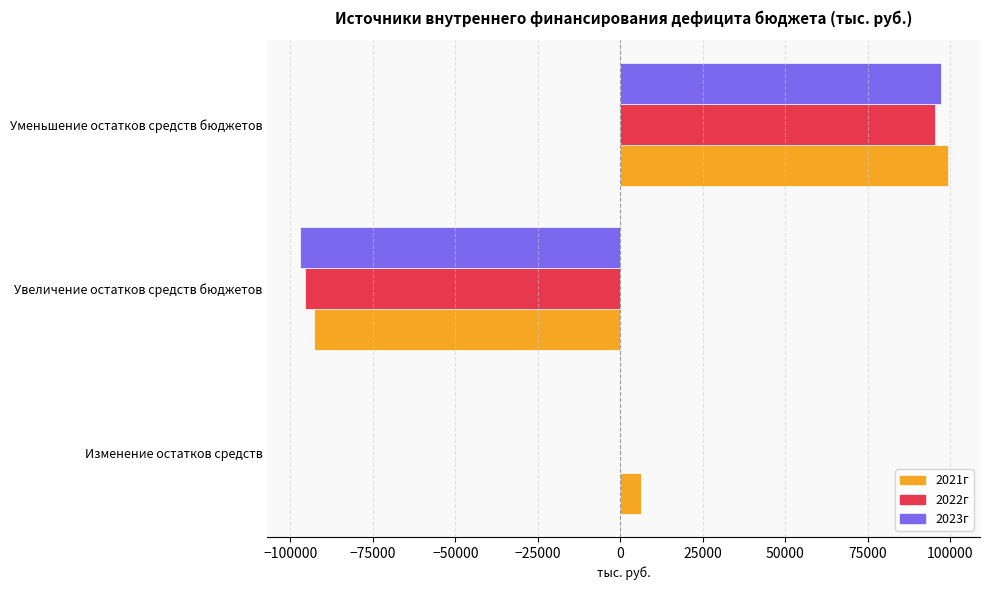

How many positive values does the 2021г series have?

2